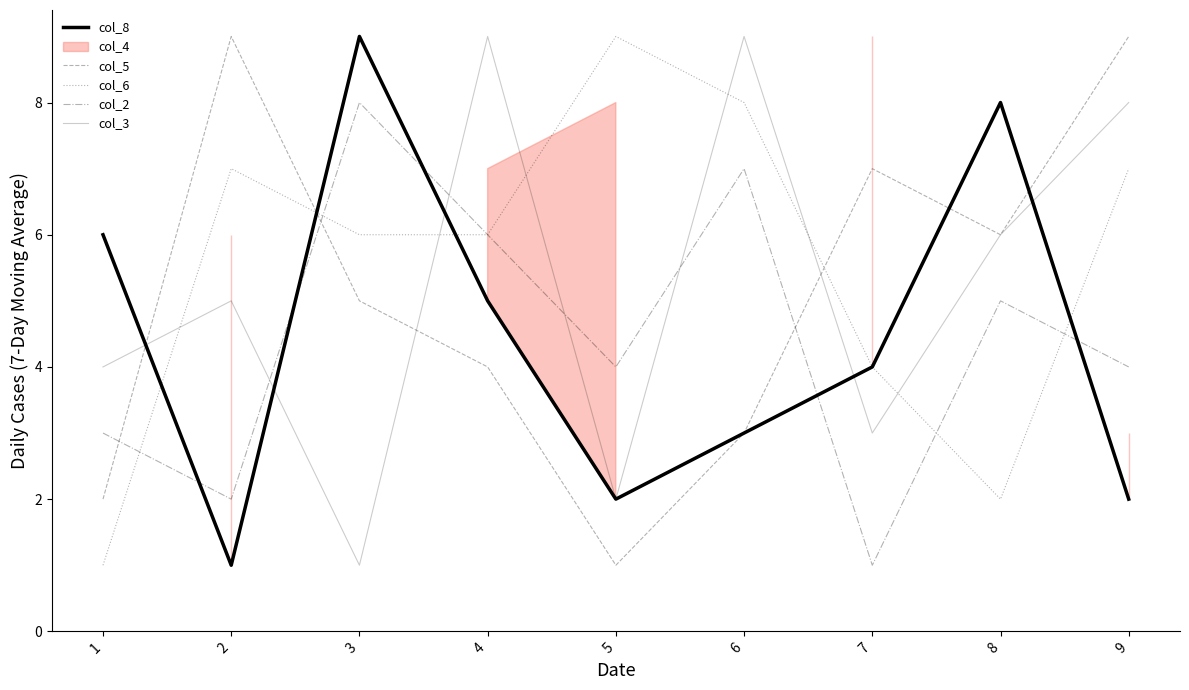

Rank the series by their maximum value, from highest to lowest.

col_8, col_5, col_6, col_3, col_2